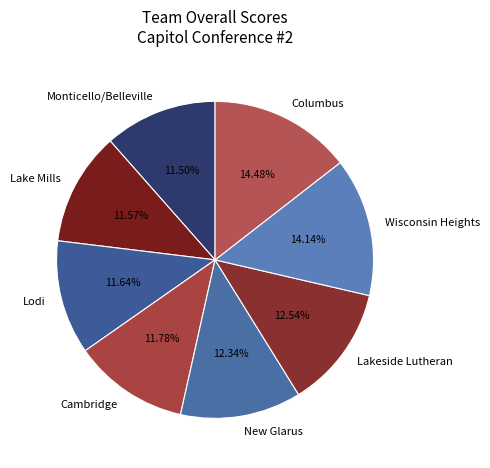

How many segments does this pie chart have?

8